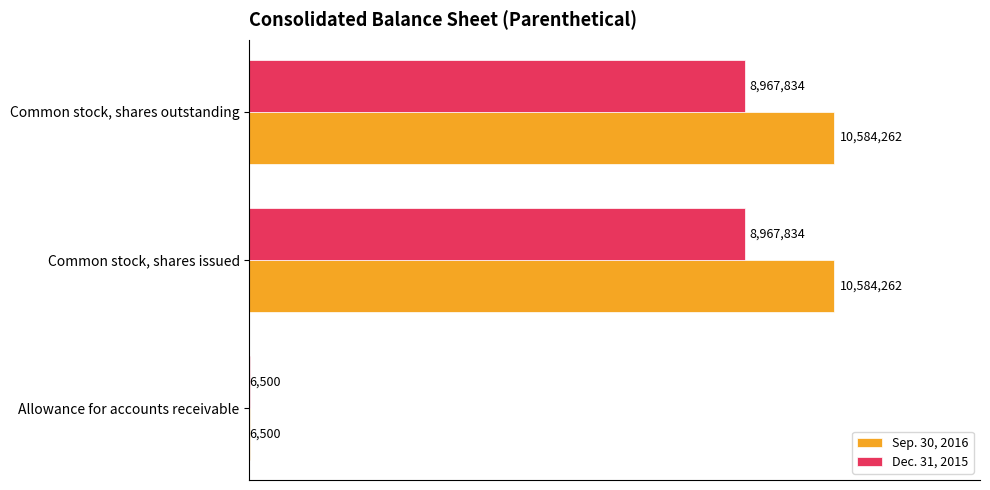

What are all the series names shown in the legend?

Sep. 30, 2016, Dec. 31, 2015